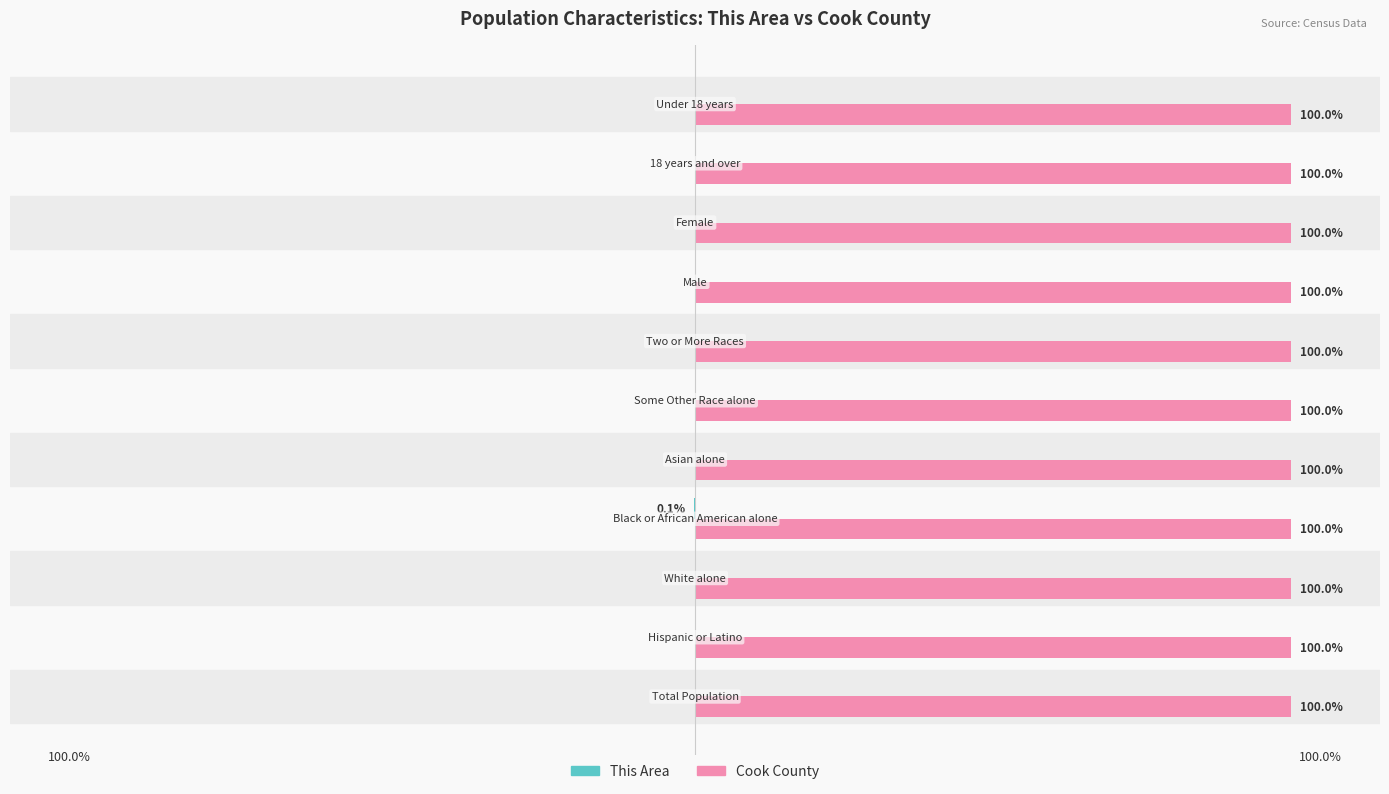

Which series has the largest total across all categories?

Cook County